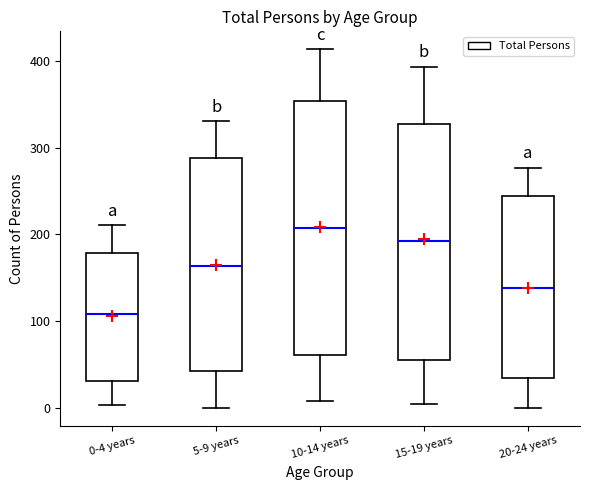

Reading left to right, read every box against the y-axis: the position of its median line, the range the box covers, and the ends of its whiskers. The values are not printed on the chart, so give them approximately, as read against the axis.

0-4 years: median 110, box 30 to 180, whiskers 0 to 210
5-9 years: median 160, box 40 to 290, whiskers 0 to 330
10-14 years: median 210, box 60 to 350, whiskers 10 to 410
15-19 years: median 190, box 60 to 330, whiskers 10 to 390
20-24 years: median 140, box 30 to 240, whiskers 0 to 280